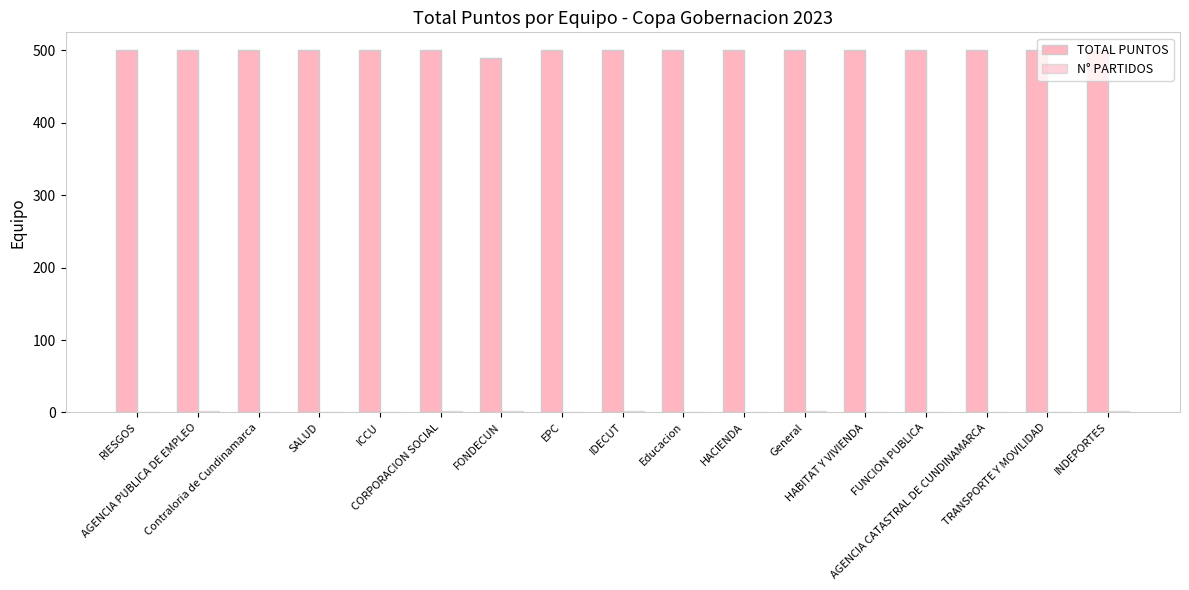

How many groups of bars are there?

17